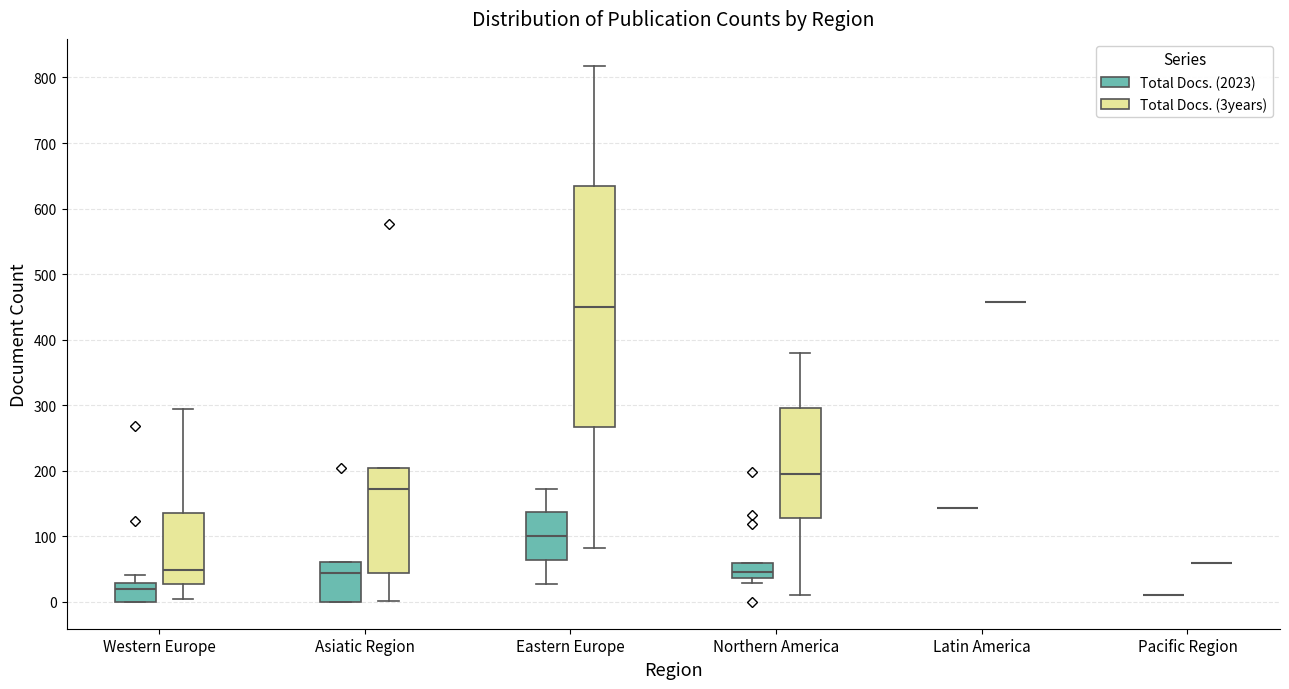

Reading left to right, transcribe this box plot: for each box, give where its median line is, the range the box spans, and where its two whiskers end, as read against the y-axis. The values are not printed on the chart, so give them approximately, as read against the axis.

Western Europe (Total Docs. (2023)): median 20, box 0 to 30, whiskers 0 to 40
Western Europe (Total Docs. (3years)): median 50, box 30 to 140, whiskers 0 to 300
Asiatic Region (Total Docs. (2023)): median 40, box 0 to 60, whiskers 0 to 60
Asiatic Region (Total Docs. (3years)): median 170, box 40 to 210, whiskers 0 to 210
Eastern Europe (Total Docs. (2023)): median 100, box 60 to 140, whiskers 30 to 170
Eastern Europe (Total Docs. (3years)): median 450, box 270 to 630, whiskers 80 to 820
Northern America (Total Docs. (2023)): median 50, box 40 to 60, whiskers 30 to 60
Northern America (Total Docs. (3years)): median 200, box 130 to 300, whiskers 10 to 380
Latin America (Total Docs. (2023)): box collapsed to a line at 140, whiskers 140 to 140
Latin America (Total Docs. (3years)): box collapsed to a line at 460, whiskers 460 to 460
Pacific Region (Total Docs. (2023)): box collapsed to a line at 10, whiskers 10 to 10
Pacific Region (Total Docs. (3years)): box collapsed to a line at 60, whiskers 60 to 60